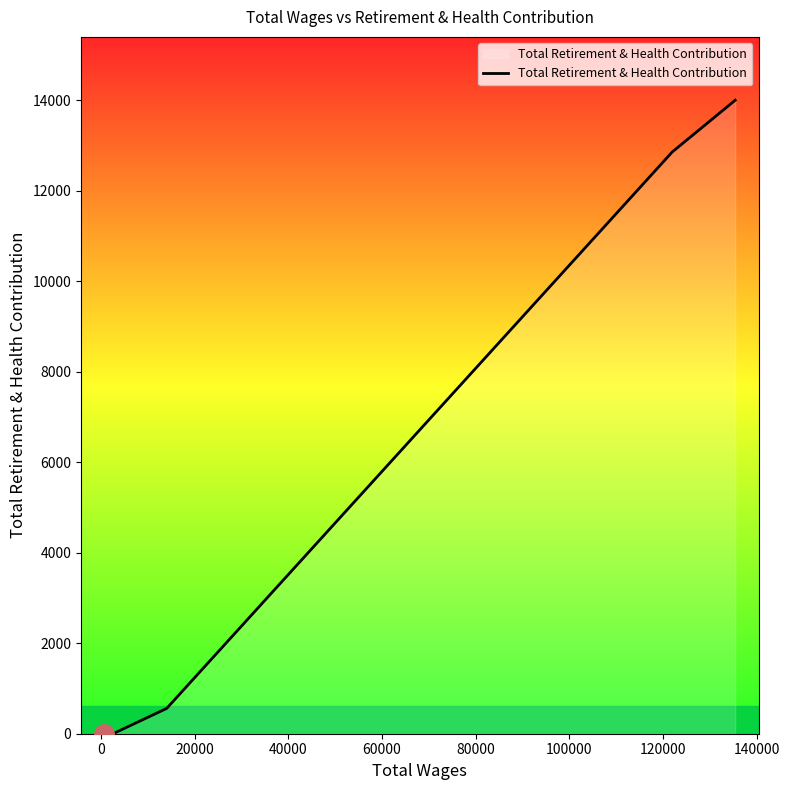

How many lines are shown in the chart?

1